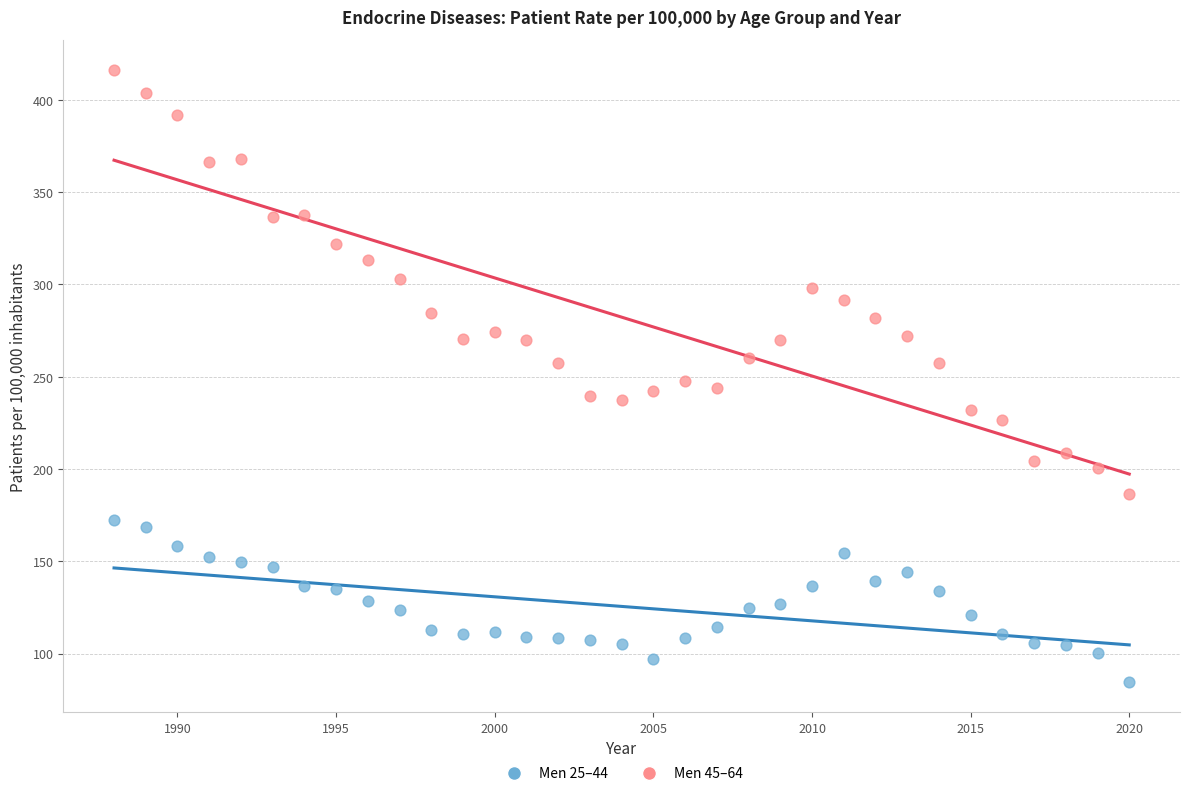

What is the X range (max minus min) for the scatter plot?

32.0